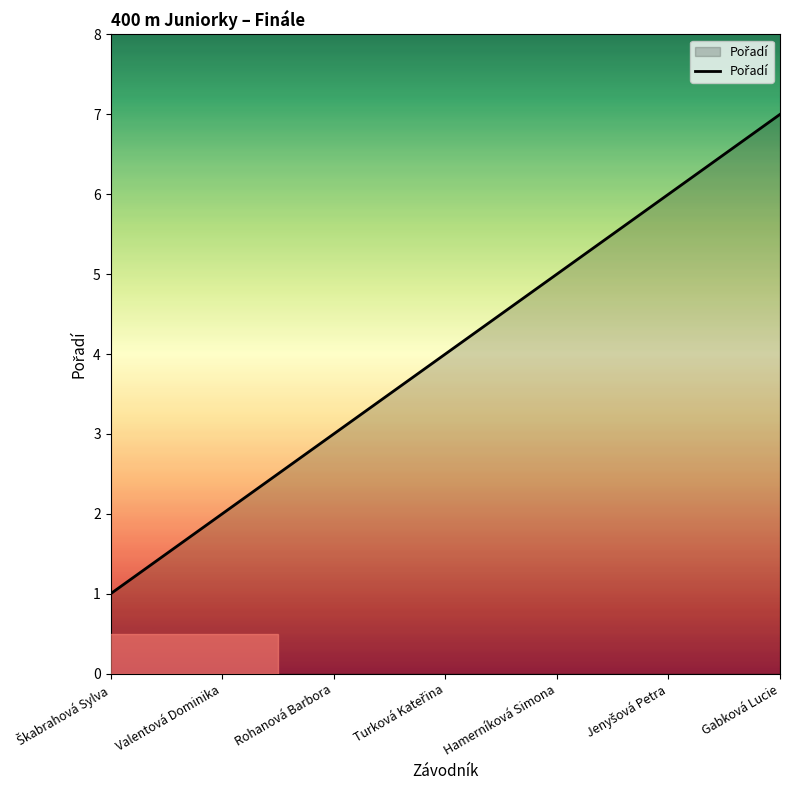

Reading left to right, what are all the values shown in this chart?

1	2	3	4	5	6	7